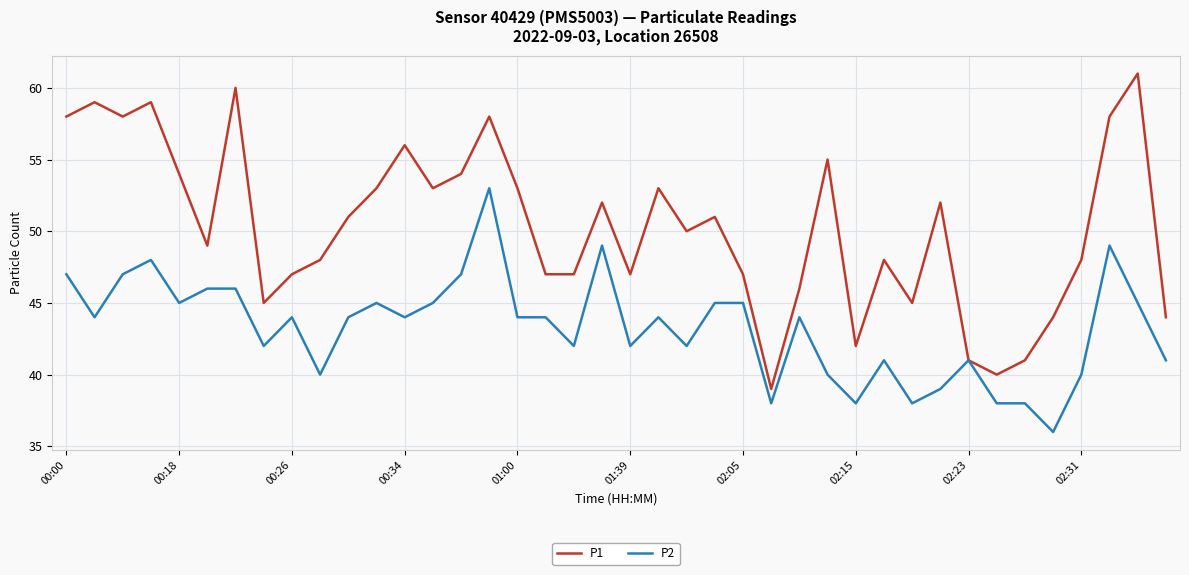

What is the sum of all P2 values?

1730